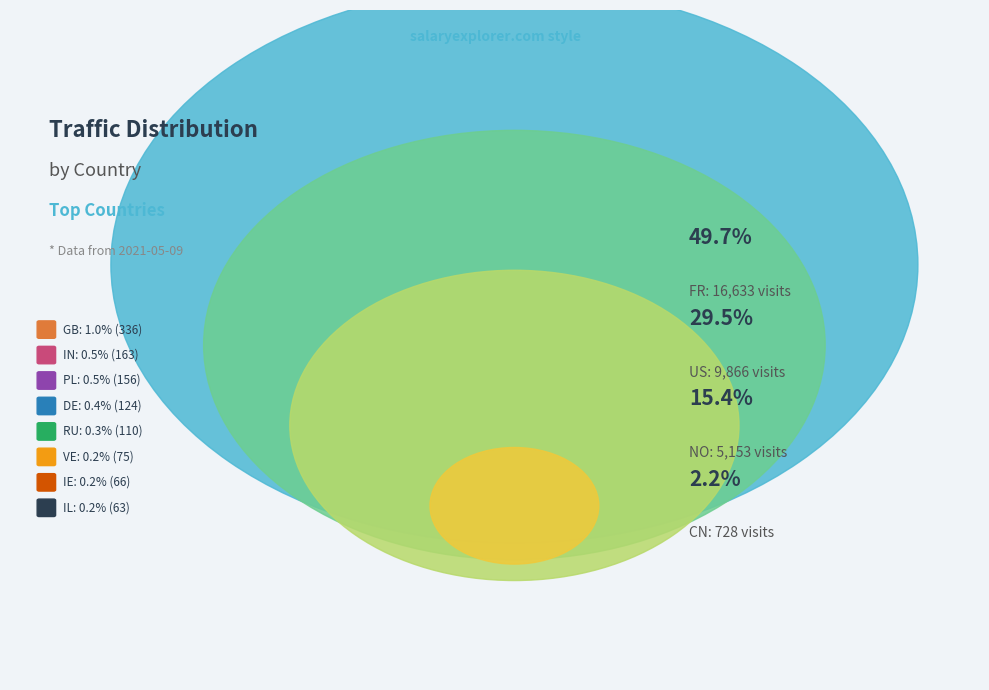

Between IN and NO, which is larger?

NO